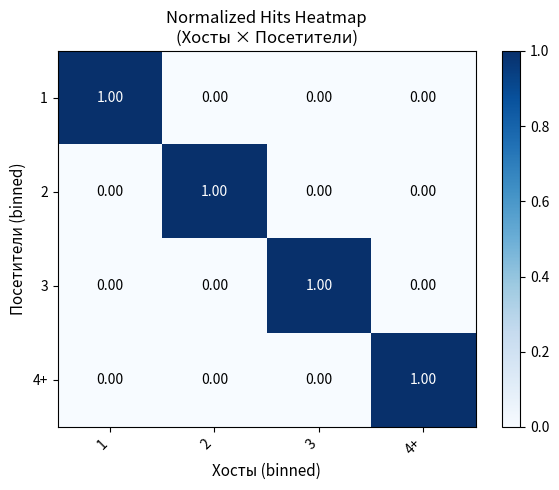

At how many categories does at least one series exceed 0?

4